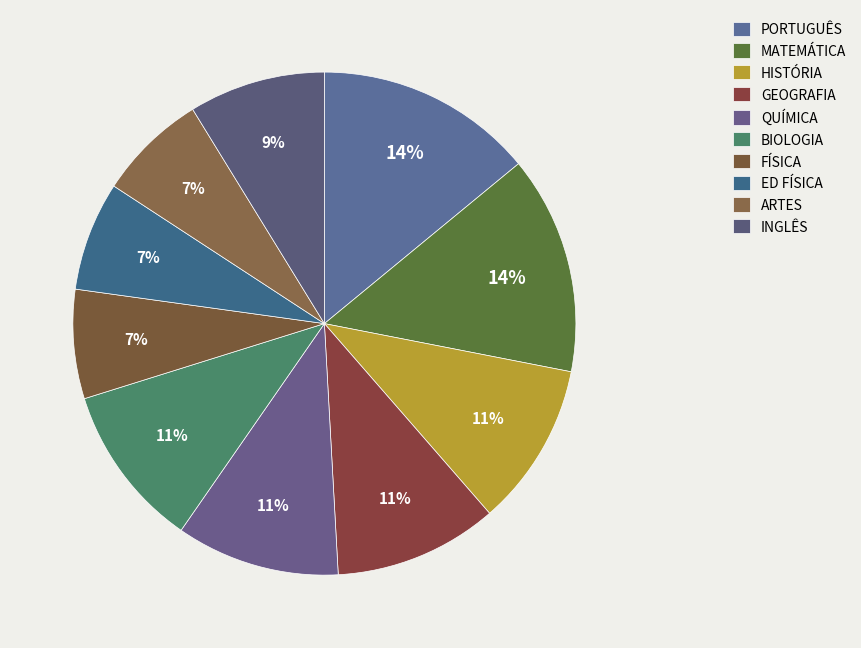

Does any single category account for the majority?

No